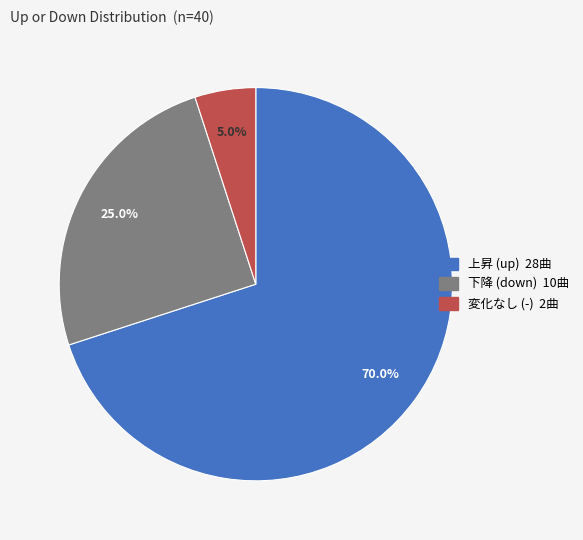

Is there a majority slice in this chart?

Yes